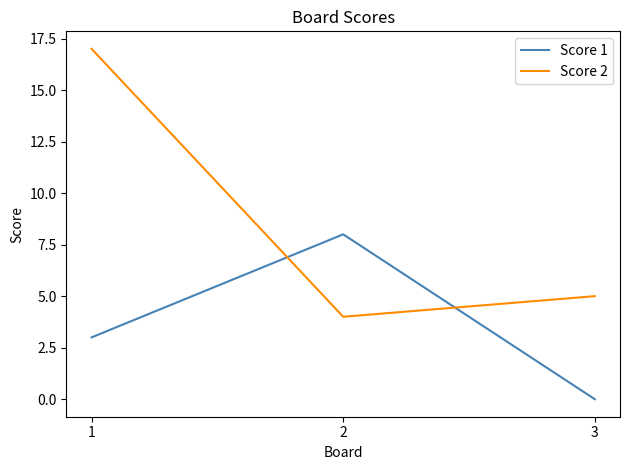

Reading left to right, list all the values displayed in this chart.

Score 1: 3	8	0
Score 2: 17	4	5